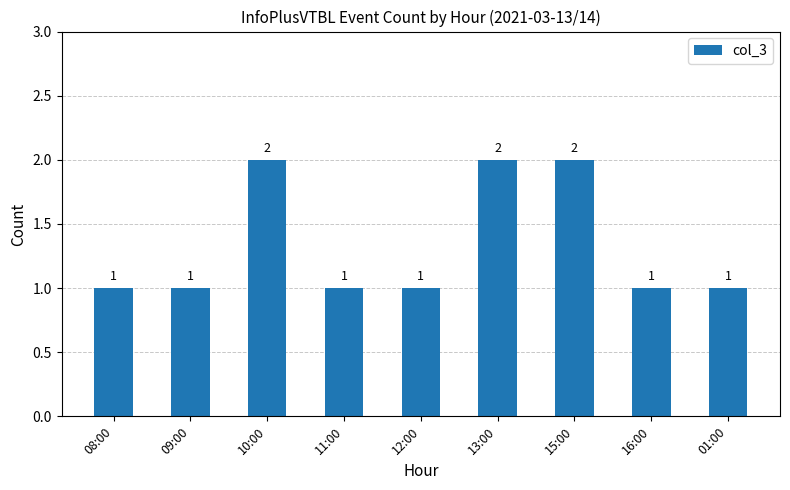

What is the change in value from 13:00 to 16:00?

-1